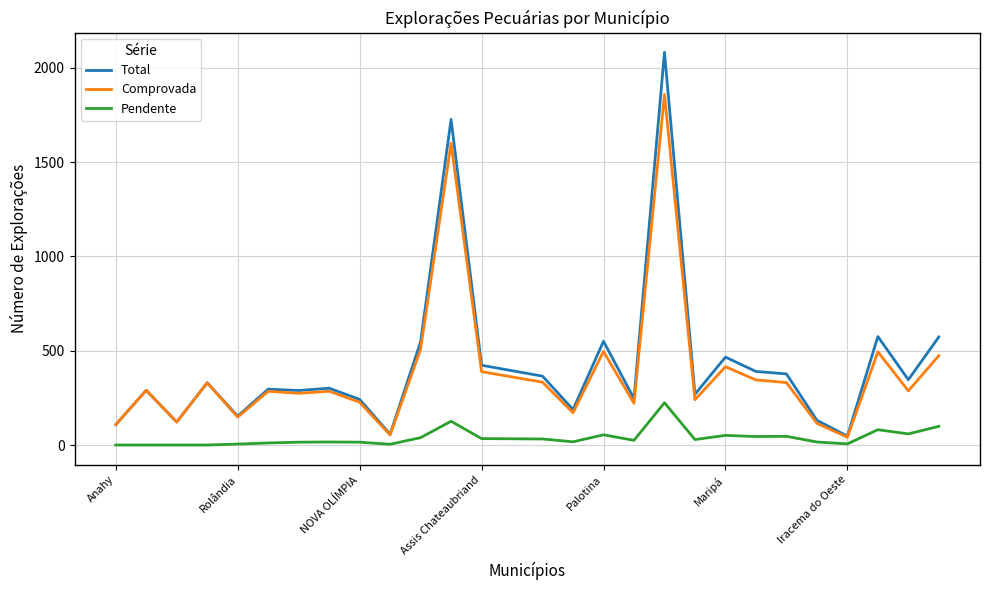

What is the difference between the maximum and minimum values in the Comprovada series?

1817